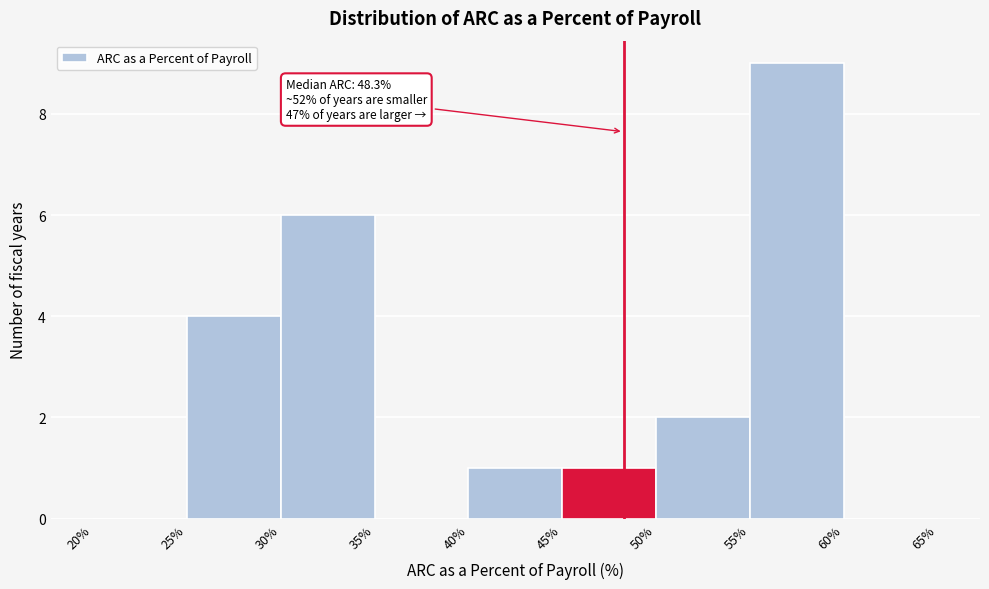

Which range on the x-axis has the tallest bar?

55% to 60%